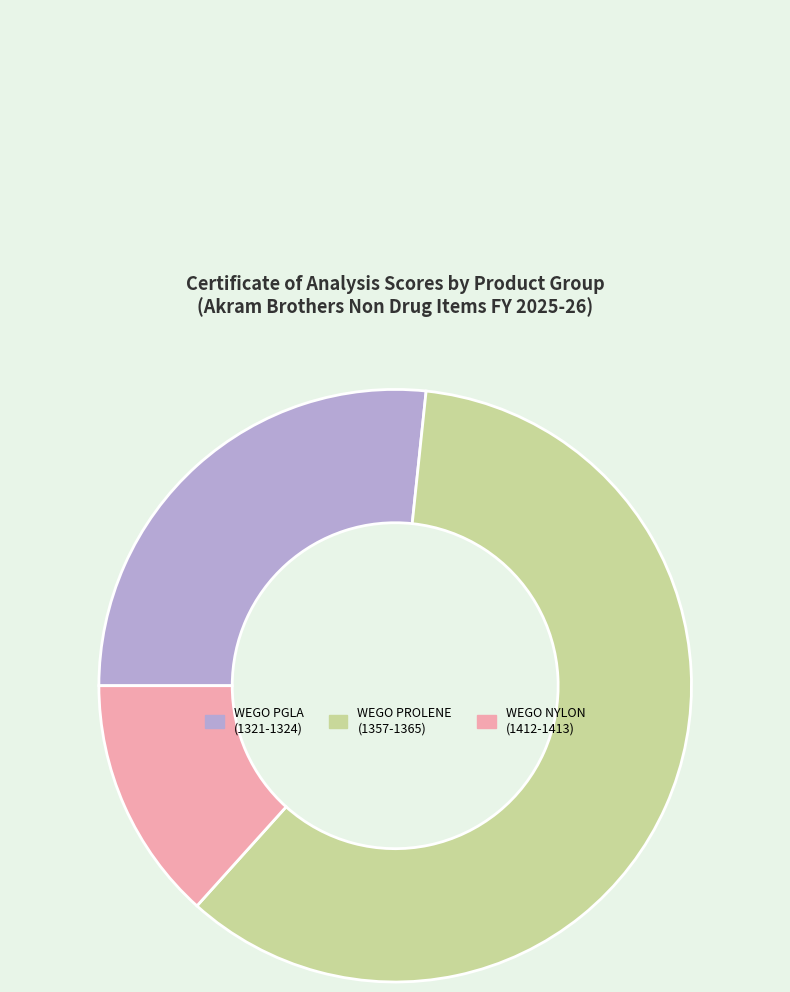

Which slice is the largest?

WEGO PROLENE (1357-1365)